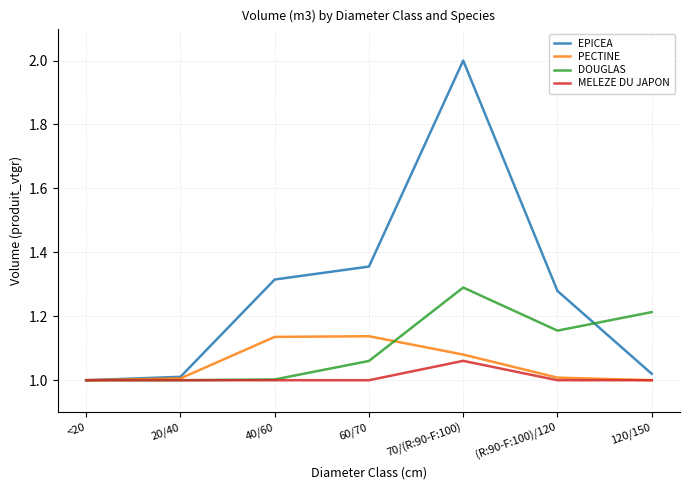

What position from the right is 60/70?

4